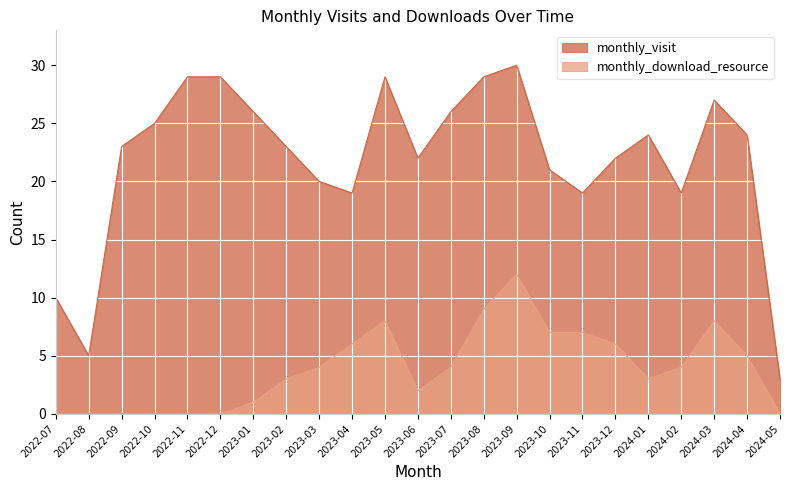

What position from the left is 2022-08?

2